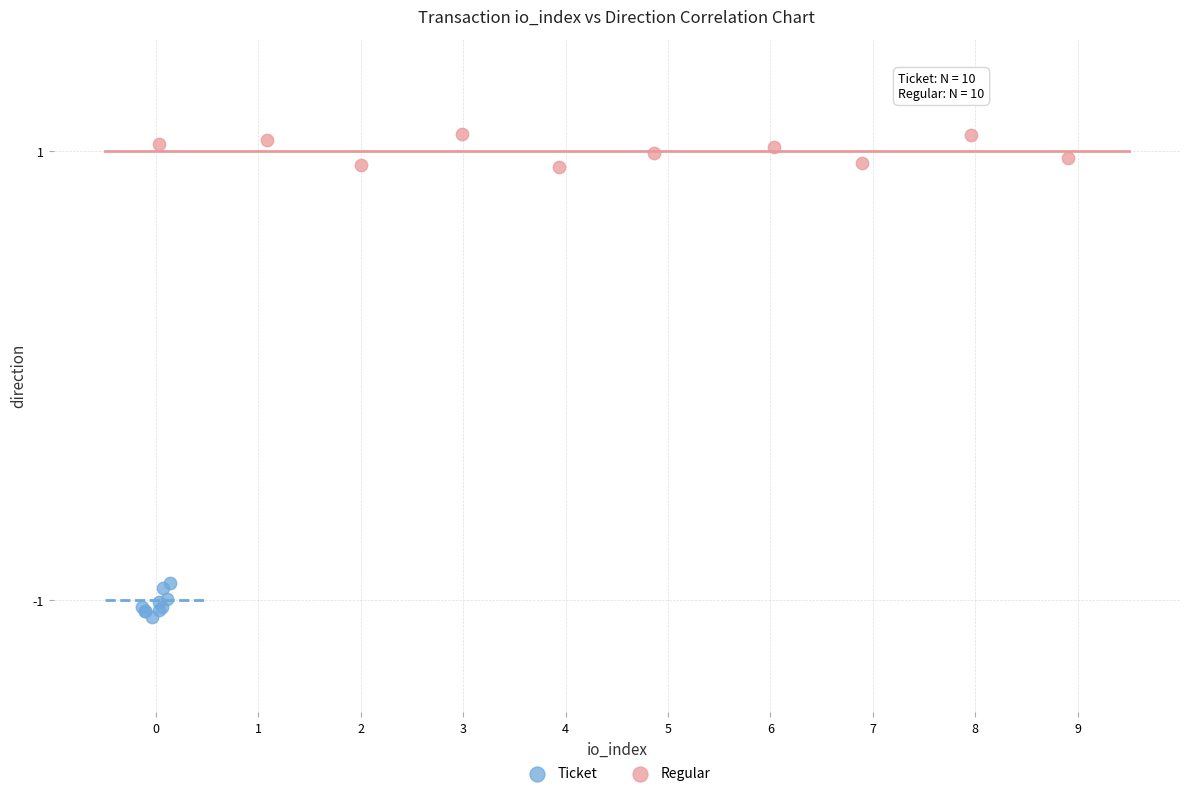

Which series contains the highest Y value?

Regular